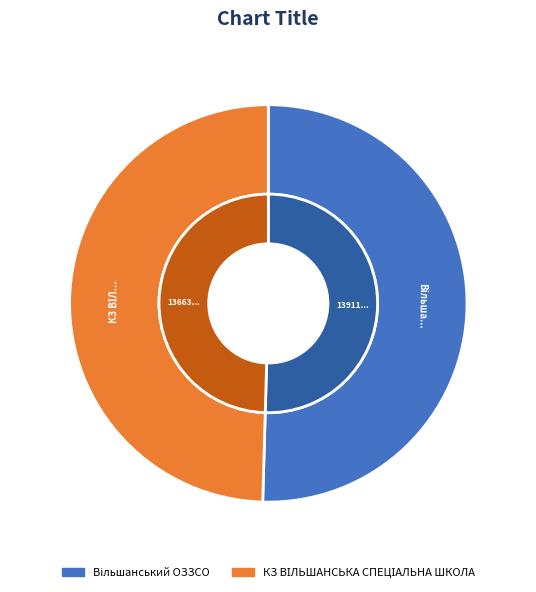

What portion of the pie excludes КЗ ВІЛЬШАНСЬКА СПЕЦІАЛЬНА ШКОЛА?

50.5%